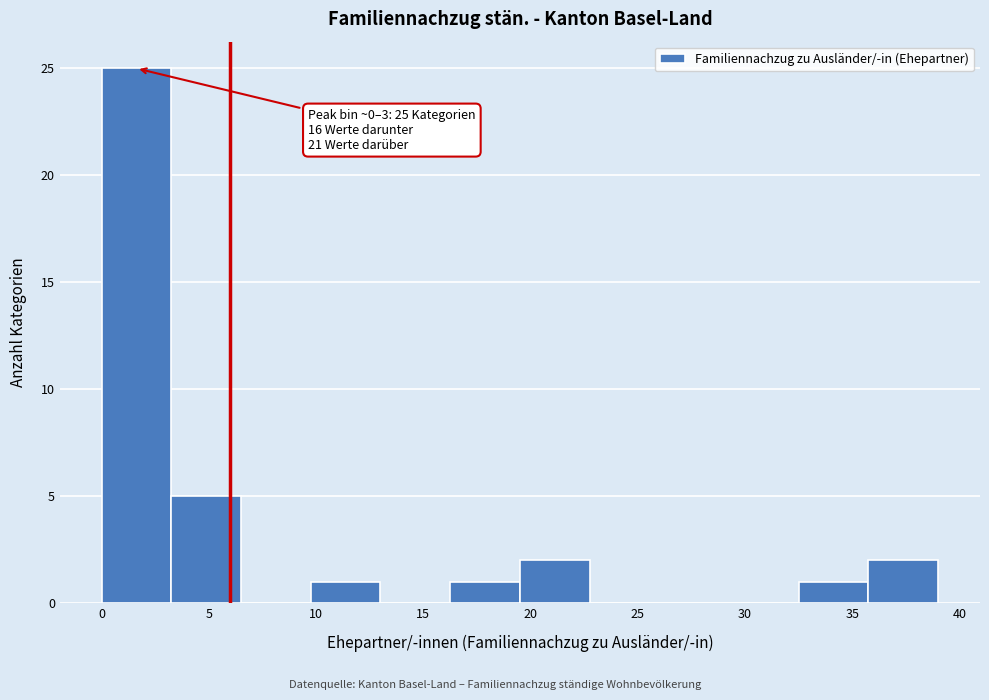

Which range on the x-axis has the tallest bar?

0.00 to 3.25